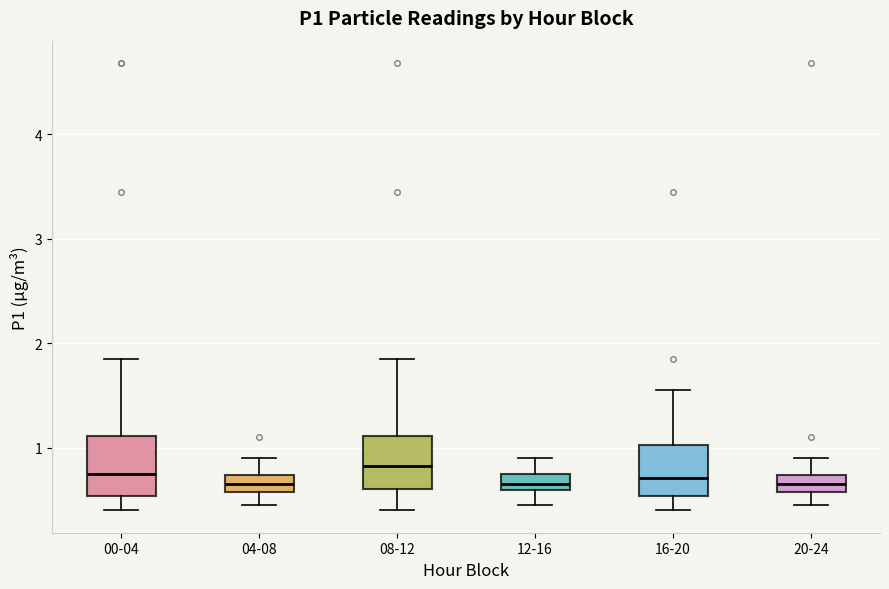

Where does the lower whisker of the box for 04-08 end on the y-axis? The values are not printed on the chart, so give them approximately, as read against the axis.

0.5